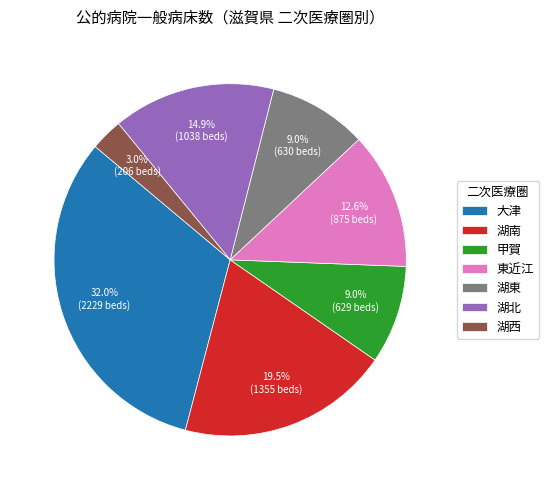

Does 湖北 represent more than half of the total?

No